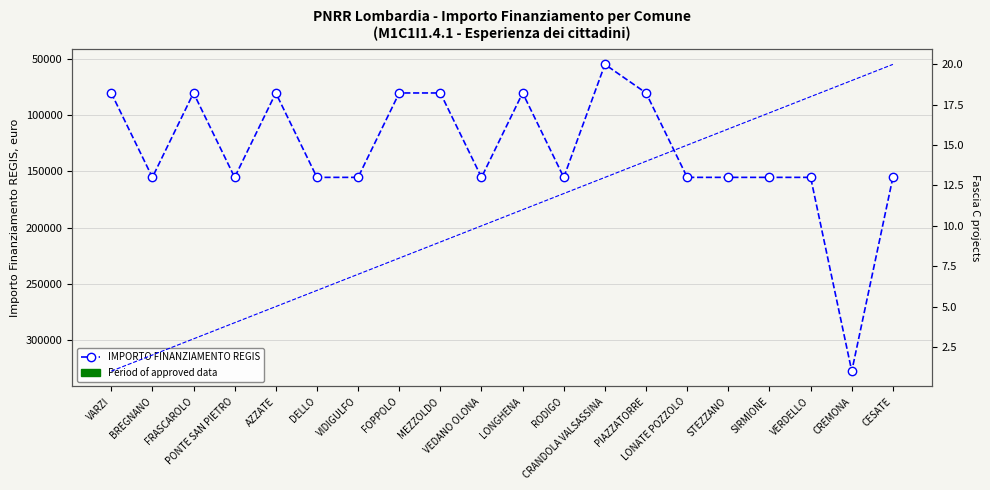

Reading right to left, transcribe all the data shown in this chart.

IMPORTO FINANZIAMENTO REGIS: CESATE=155234	CREMONA=328160	VERDELLO=155234	SIRMIONE=155234	STEZZANO=155234	LONATE POZZOLO=155234	PIAZZATORRE=79922	CRANDOLA VALSASSINA=54412	RODIGO=155234	LONGHENA=79922	VEDANO OLONA=155234	MEZZOLDO=79922	FOPPOLO=79922	VIDIGULFO=155234	DELLO=155234	AZZATE=79922	PONTE SAN PIETRO=155234	FRASCAROLO=79922	BREGNANO=155234	VARZI=79922
Cumulative Projects: CESATE=20	CREMONA=19	VERDELLO=18	SIRMIONE=17	STEZZANO=16	LONATE POZZOLO=15	PIAZZATORRE=14	CRANDOLA VALSASSINA=13	RODIGO=12	LONGHENA=11	VEDANO OLONA=10	MEZZOLDO=9	FOPPOLO=8	VIDIGULFO=7	DELLO=6	AZZATE=5	PONTE SAN PIETRO=4	FRASCAROLO=3	BREGNANO=2	VARZI=1